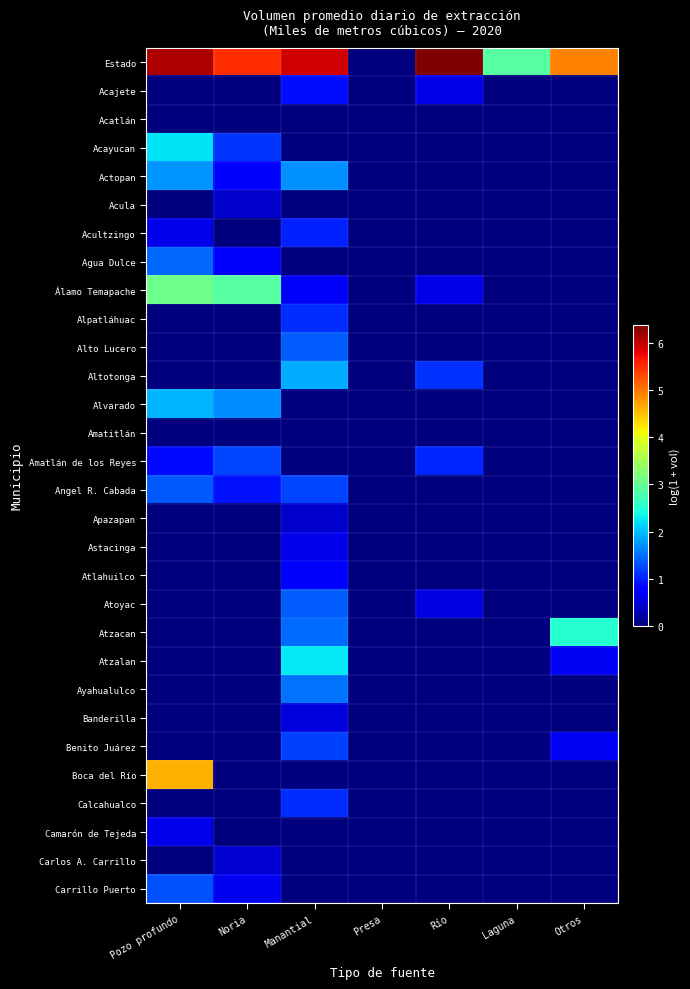

Which series has the largest range (max minus min)?

Estado